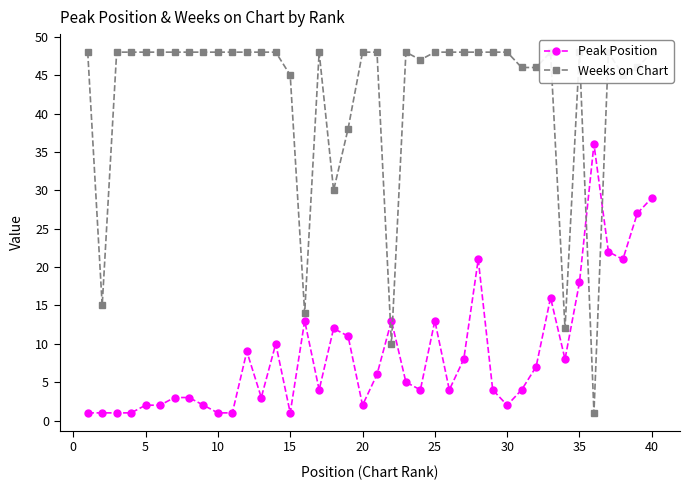

At how many categories does at least one series exceed 12?

39